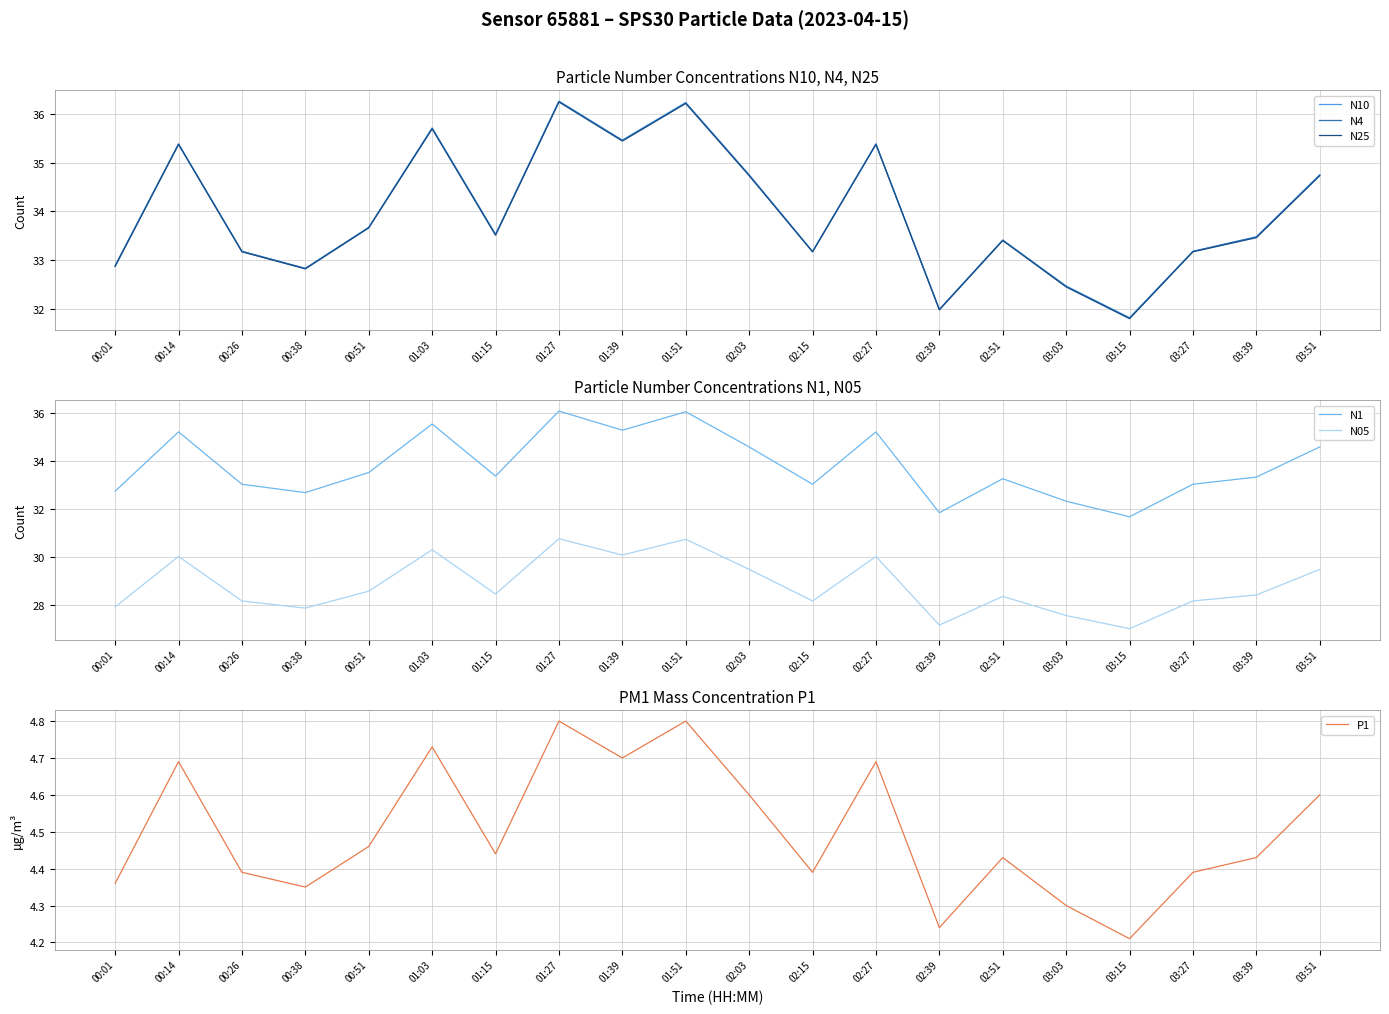

Which series has the widest spread of values?

N4